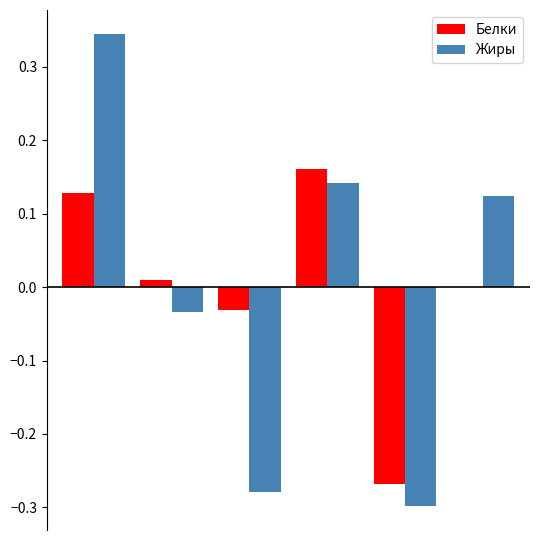

Does the chart contain stacked bars?

No